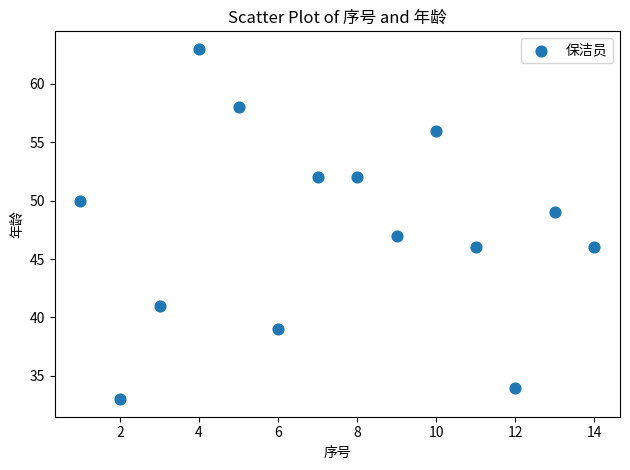

What is the range of Y values (max minus min)?

30